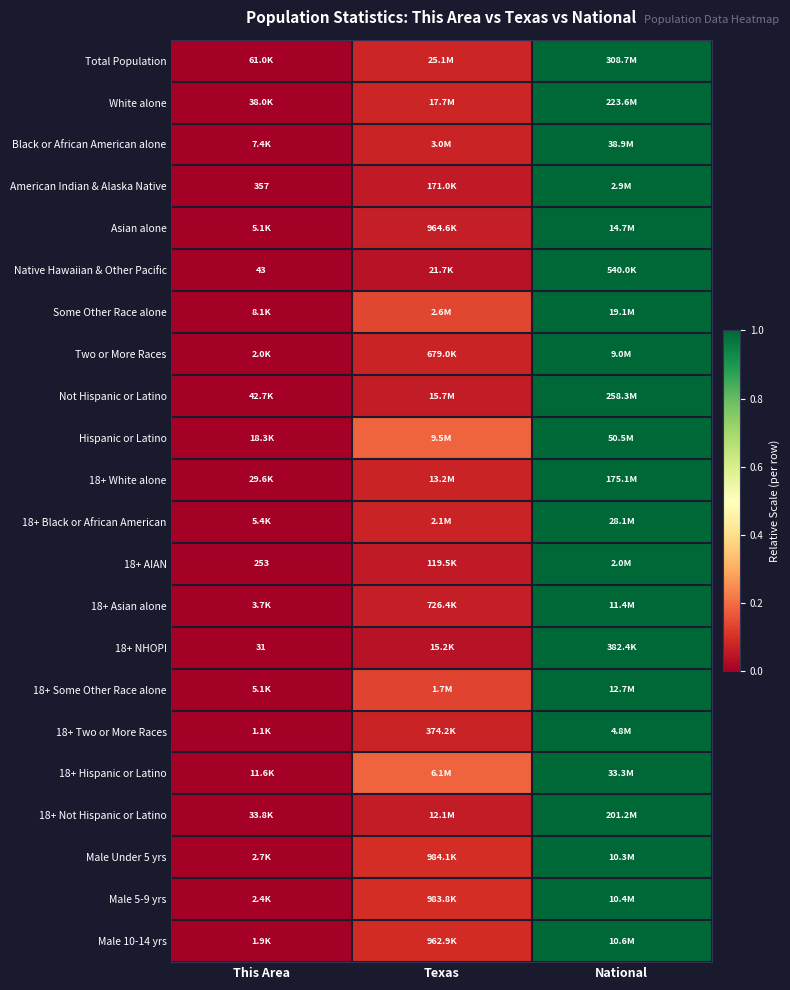

Which label corresponds to the smallest value in the chart?

This Area